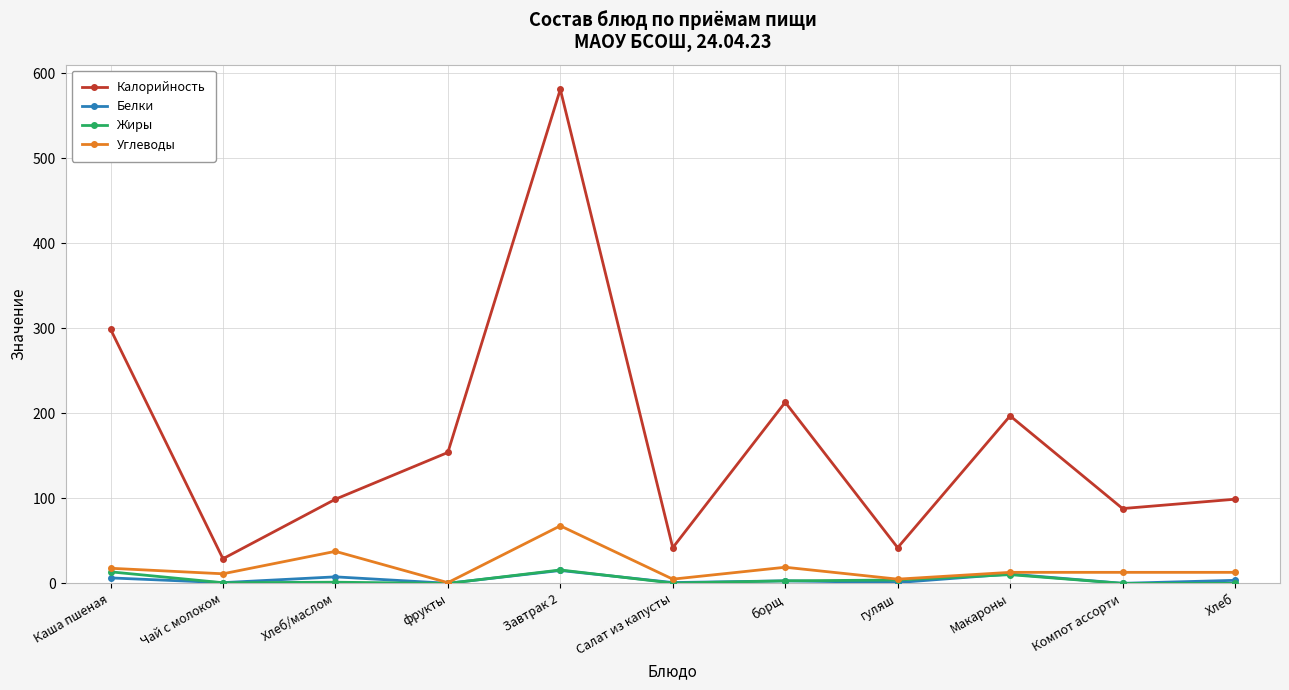

Is it true that Калорийность equals 120.3 at борщ?

False